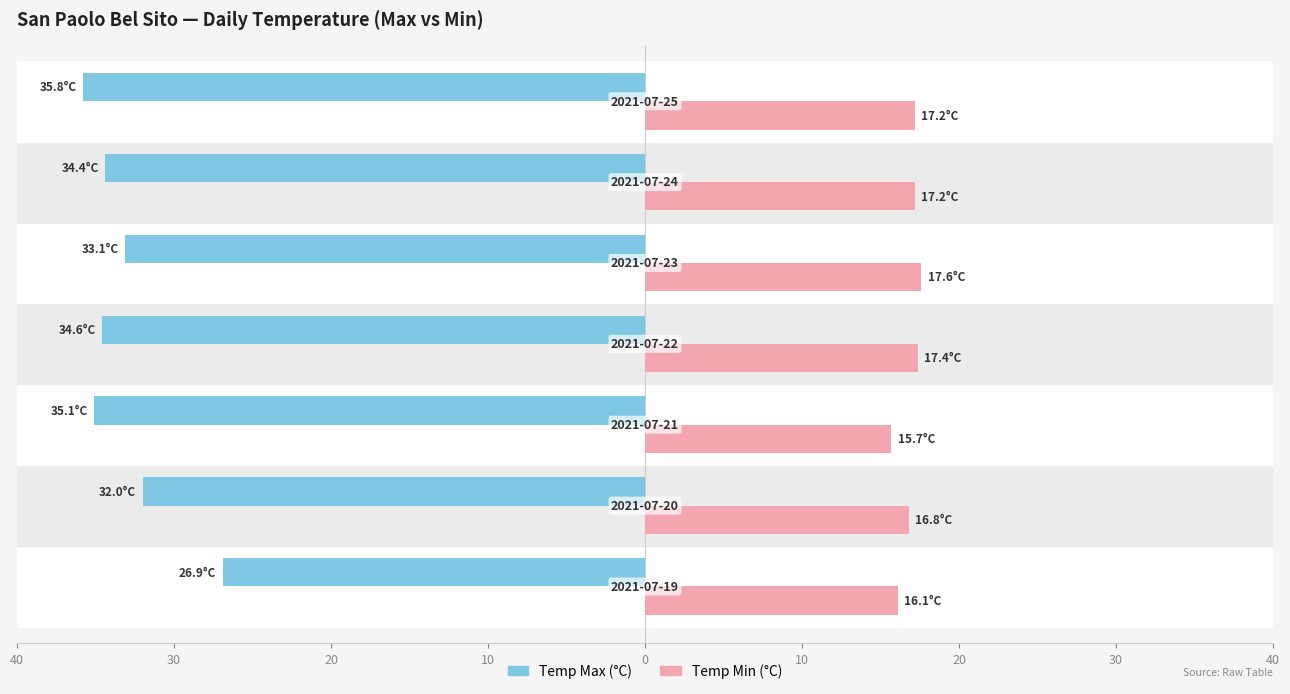

What are all the series names shown in the legend?

Temp Max (°C), Temp Min (°C)